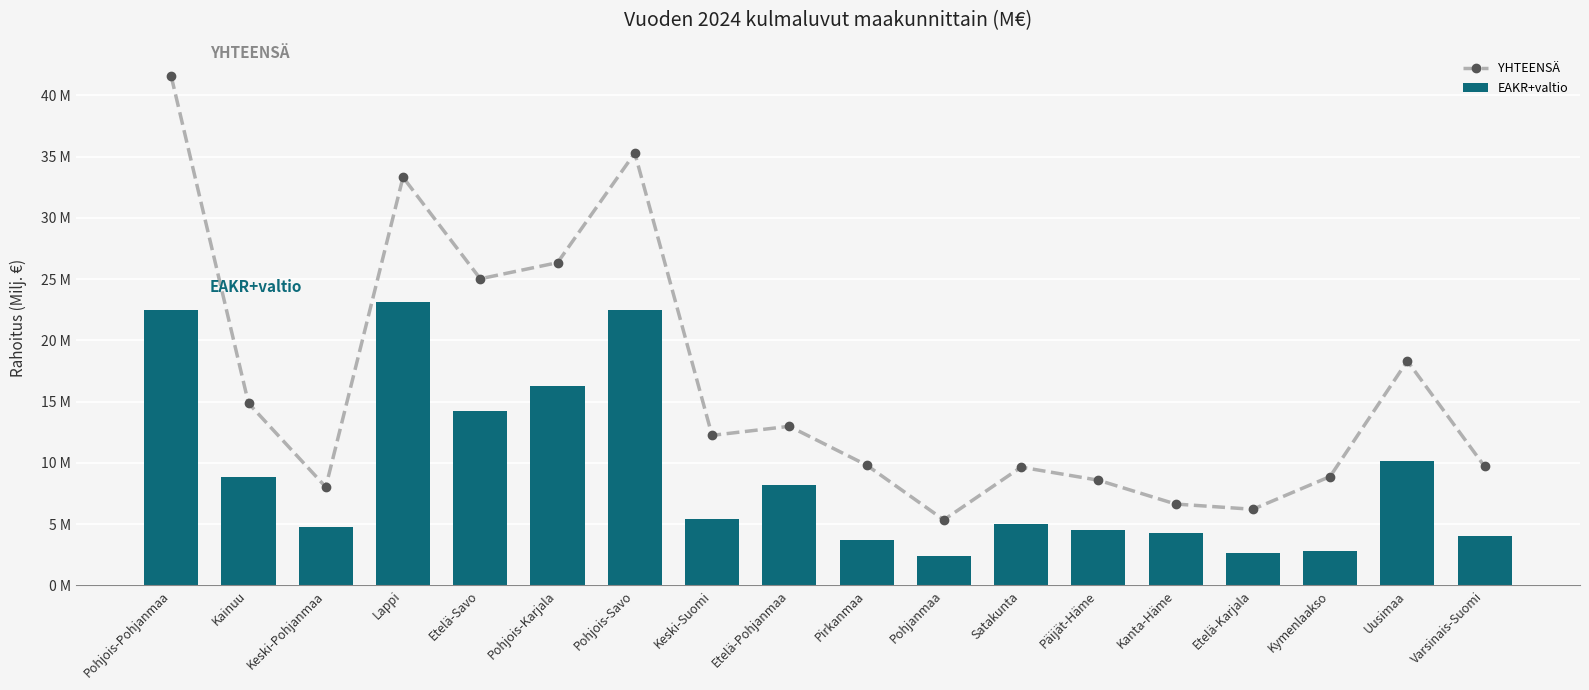

List the series in order of their overall mean, highest first.

YHTEENSÄ, EAKR+valtio